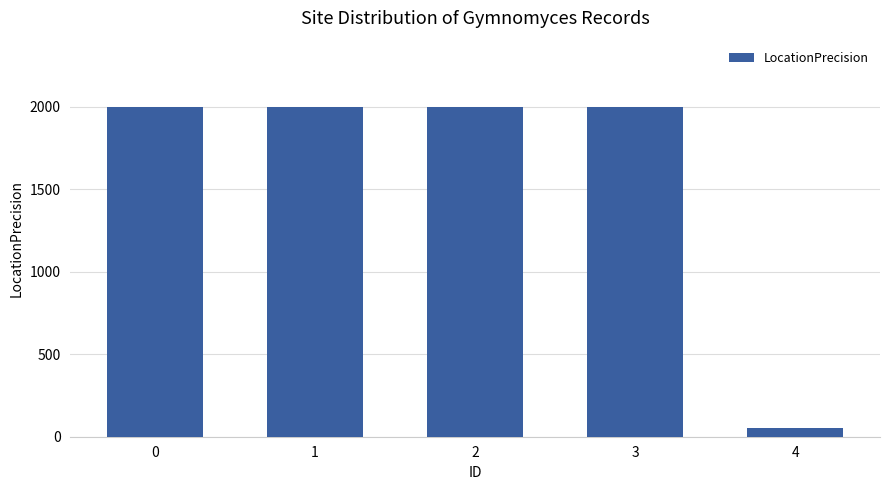

What is the sum of all values?

8050